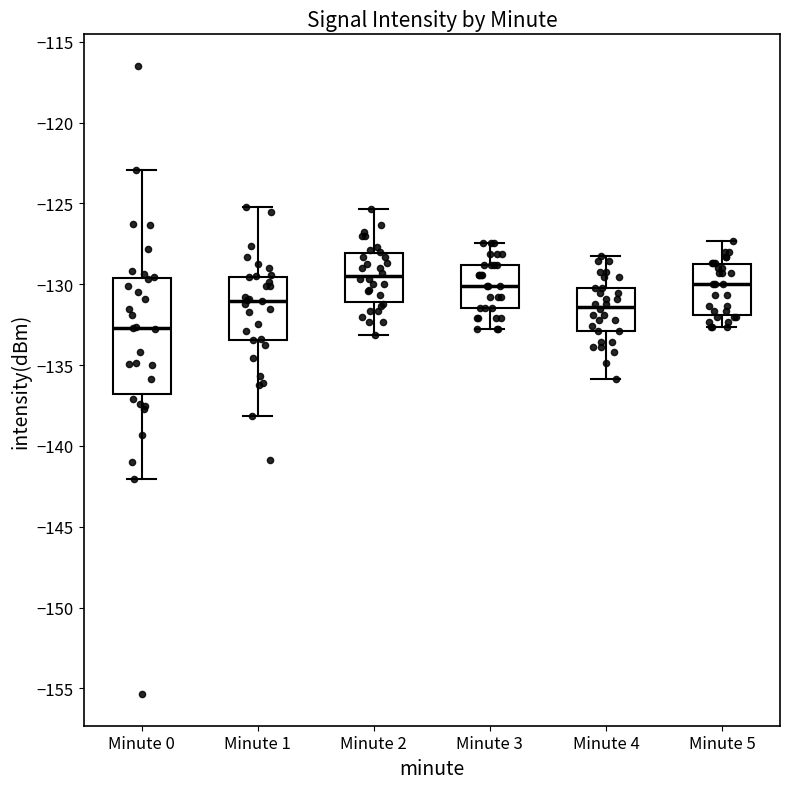

Reading left to right, read every box against the y-axis: the position of its median line, the range the box covers, and the ends of its whiskers. The values are not printed on the chart, so give them approximately, as read against the axis.

Minute 0: median -132.5, box -137.0 to -129.5, whiskers -142.0 to -123.0
Minute 1: median -131.0, box -133.5 to -129.5, whiskers -138.0 to -125.0
Minute 2: median -129.5, box -131.0 to -128.0, whiskers -133.0 to -125.5
Minute 3: median -130.0, box -131.5 to -129.0, whiskers -133.0 to -127.5
Minute 4: median -131.5, box -133.0 to -130.0, whiskers -136.0 to -128.0
Minute 5: median -130.0, box -132.0 to -129.0, whiskers -132.5 to -127.5